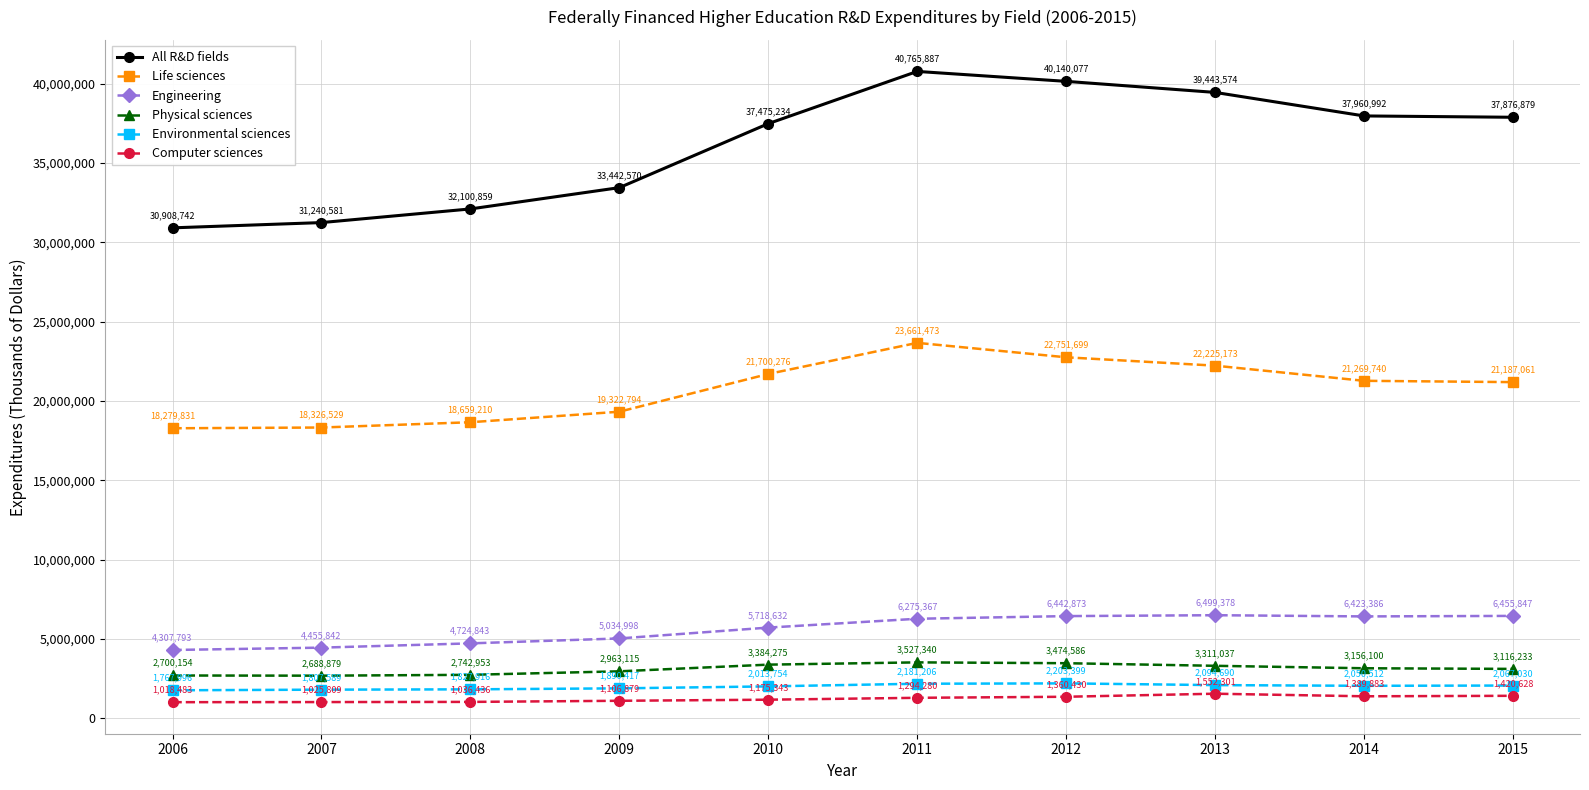

How many values in the Environmental sciences series are below 2050512?

5